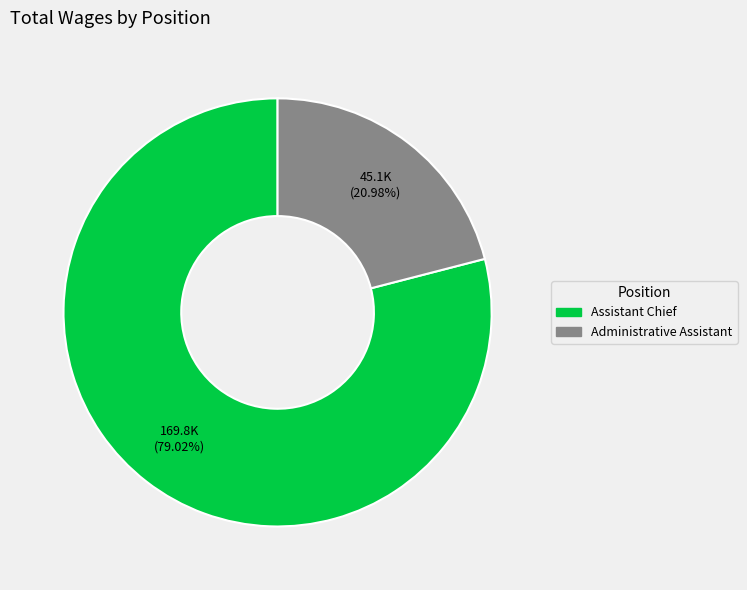

Approximately how many times larger is the value at Administrative Assistant compared to Assistant Chief?

0.3